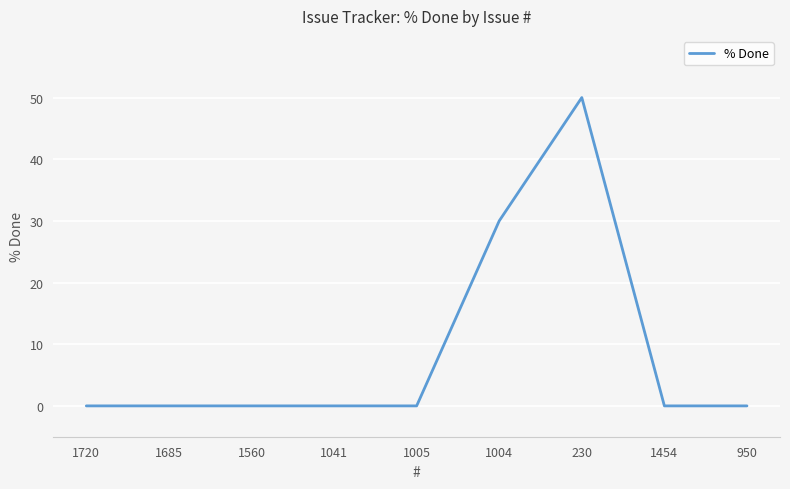

Reading left to right, list all the values displayed in this chart.

0	0	0	0	0	30	50	0	0